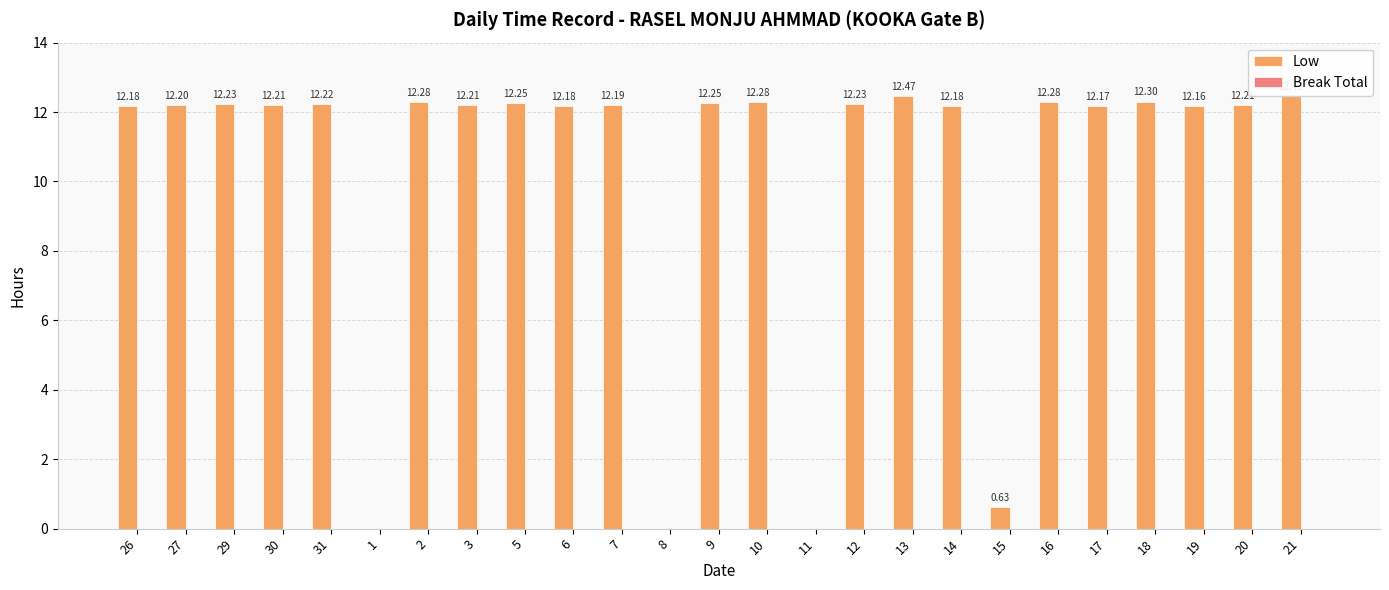

Which has a higher value, 19 or 31?

31